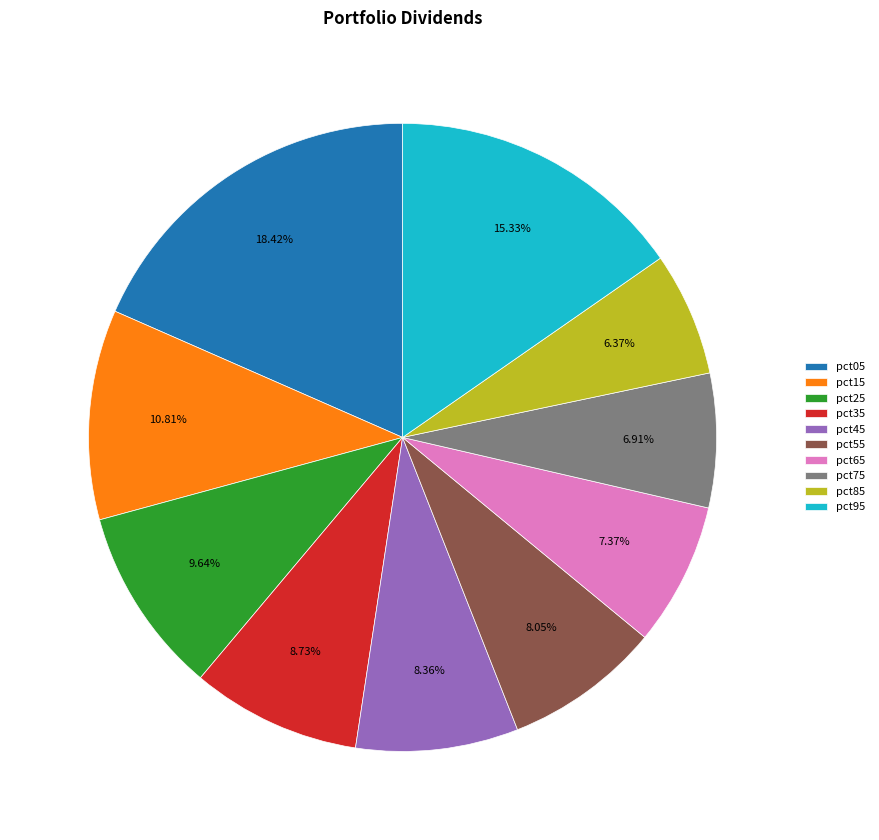

Combined, what portion of the pie is pct25 and pct95?

25.0%